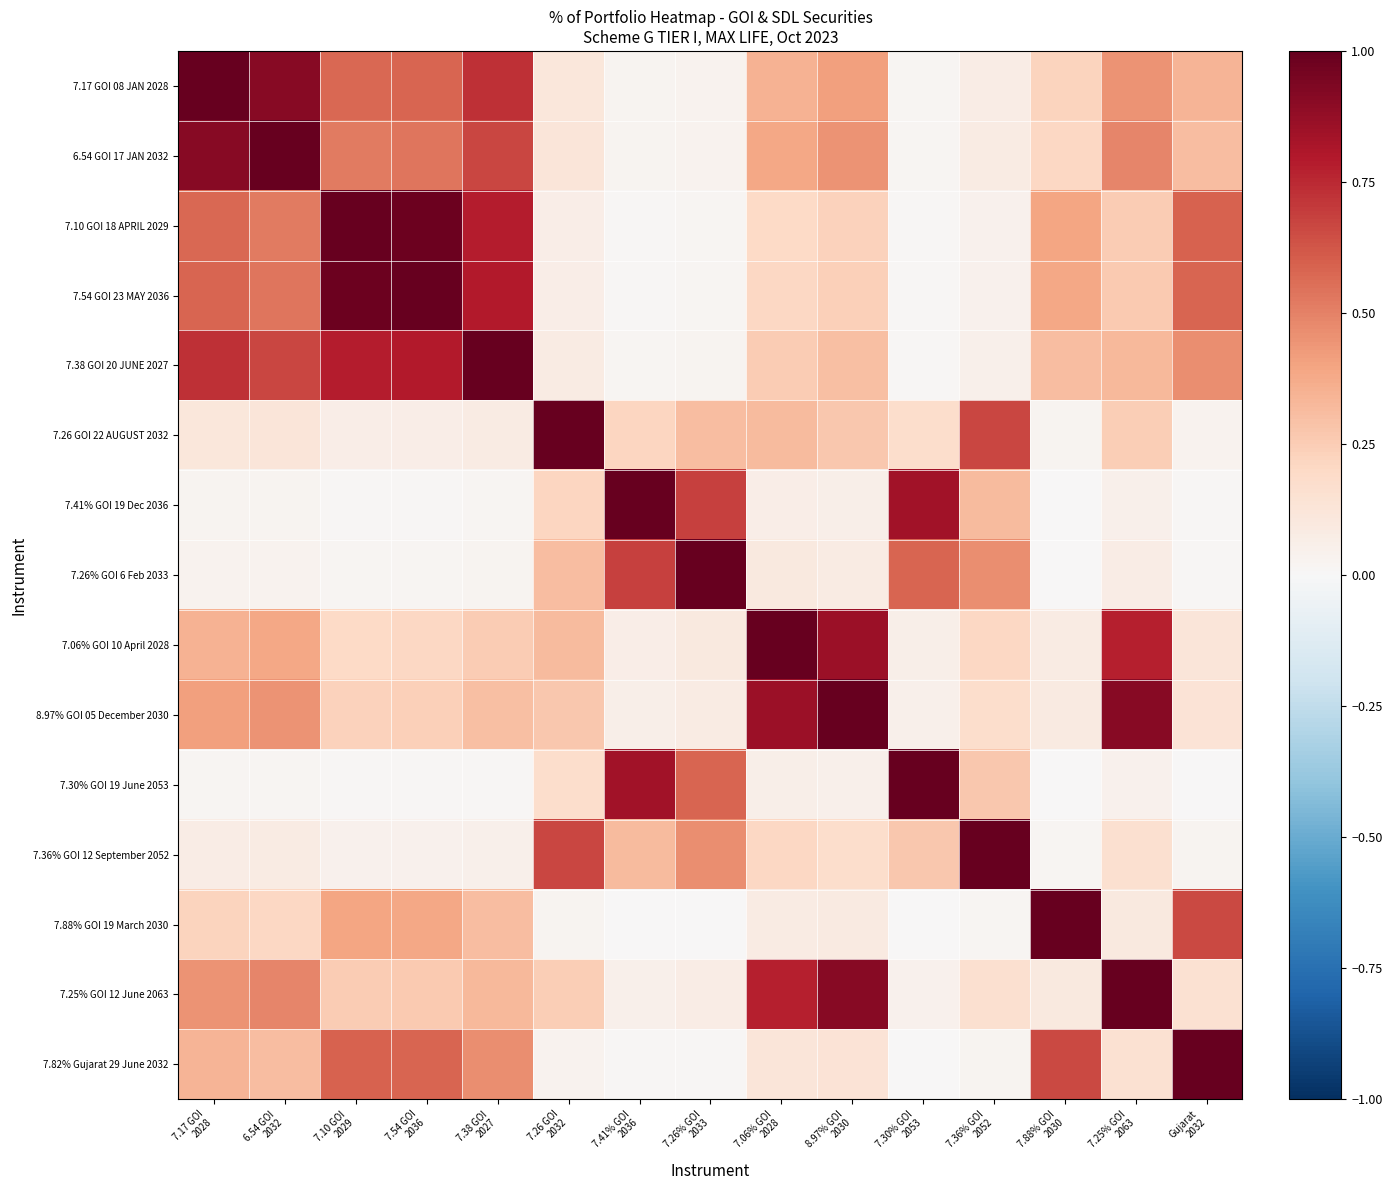

What is the total value across all series at 7.41% GOI
2036?

3.3